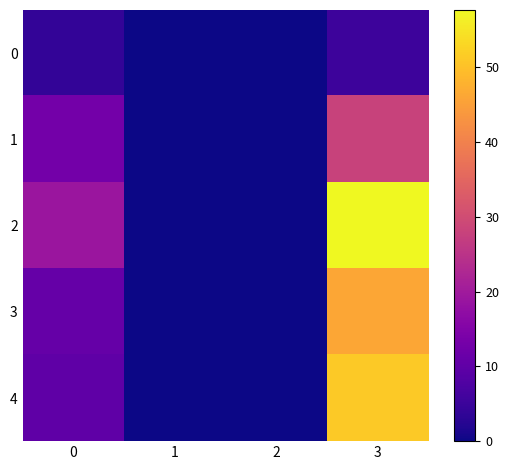

Rank the series by their maximum value, from highest to lowest.

2, 4, 3, 1, 0